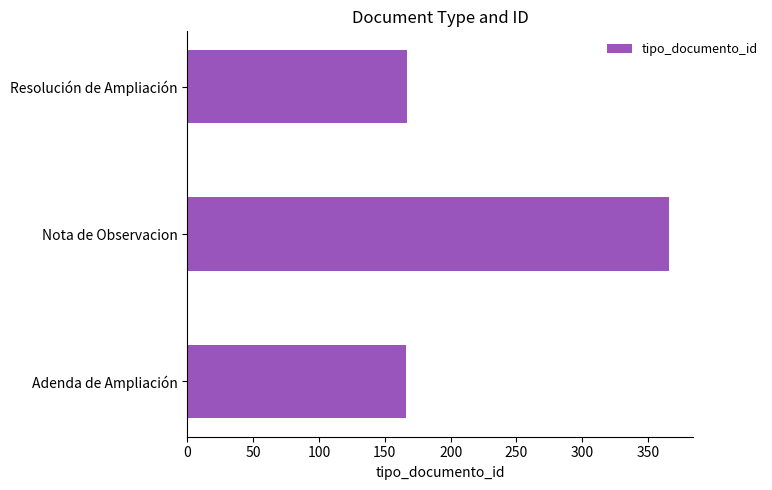

True or false: the data shows 166 at Adenda de Ampliación.

True